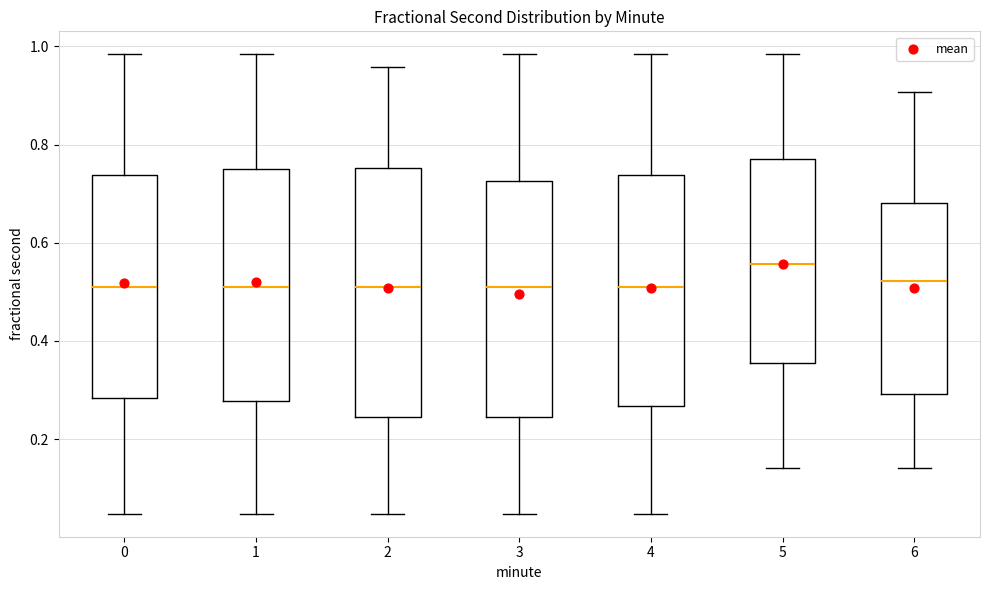

Where does the upper whisker of the box at x = 3 end on the y-axis? The values are not printed on the chart, so give them approximately, as read against the axis.

0.98